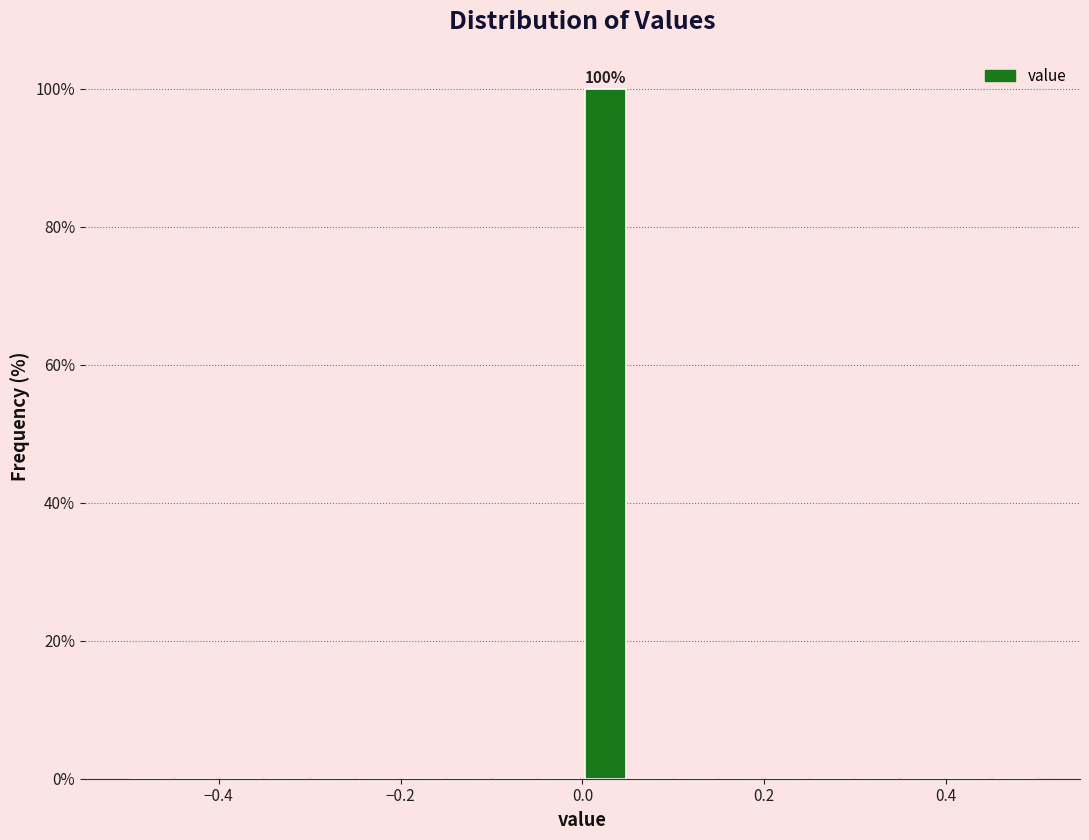

Around what value on the x-axis is the tallest bar? Give the approximate position of its centre, as read against the axis.

0.02